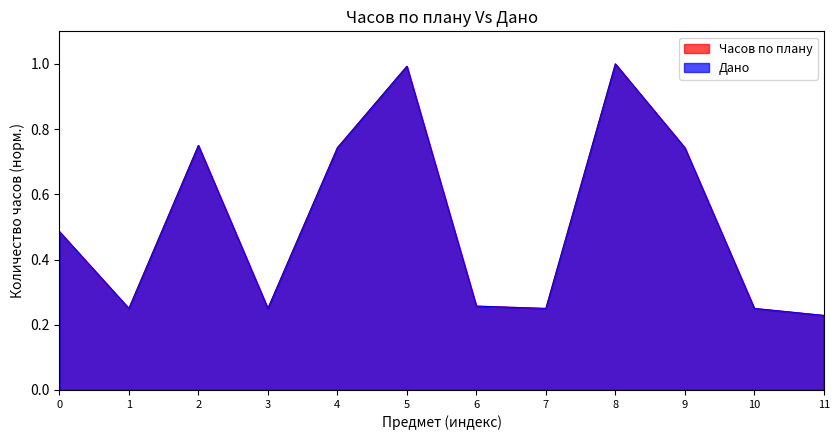

True or false: Дано and Часов по плану intersect in this chart.

False